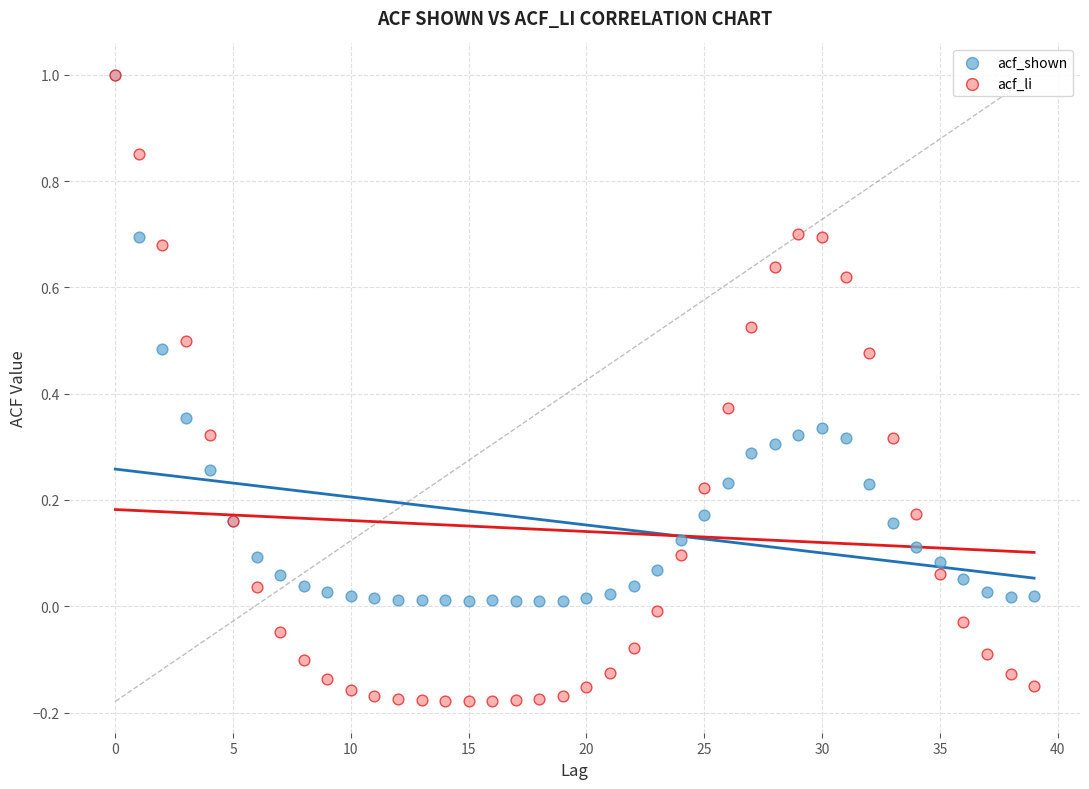

What are all the series names shown in the legend?

acf_shown, acf_li